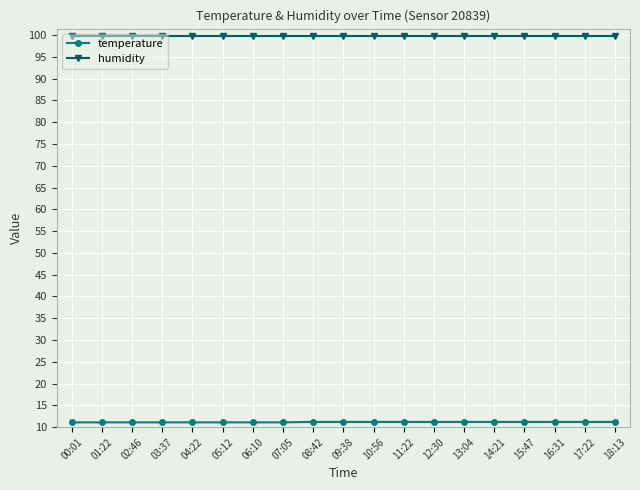

What is the sum of all temperature values?

212.0